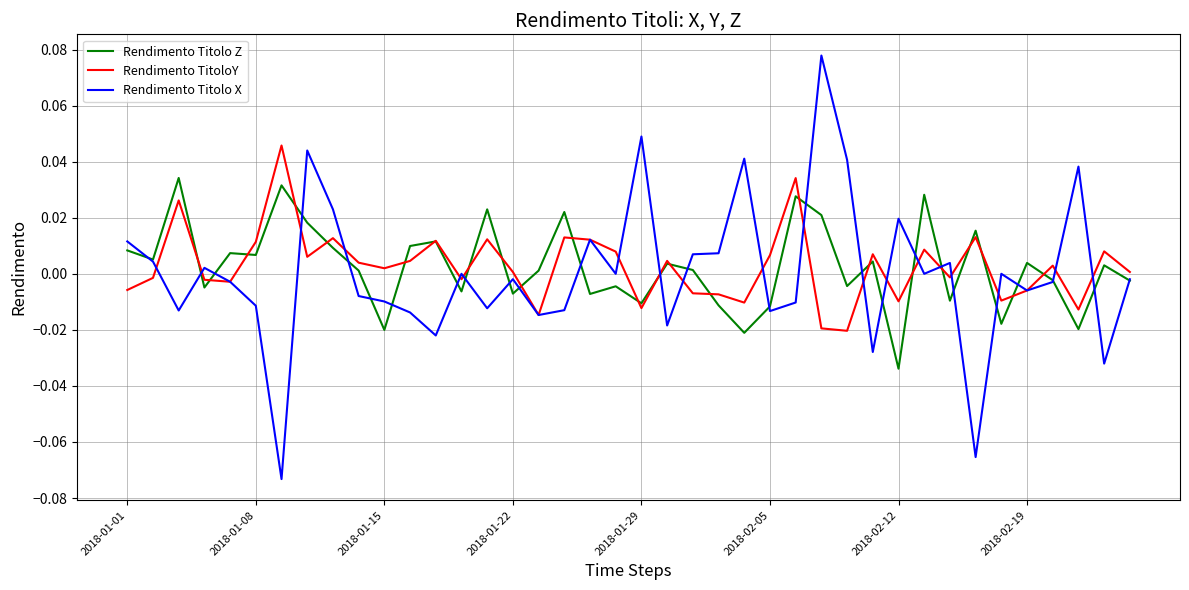

Which series has the widest spread of values?

Rendimento Titolo X